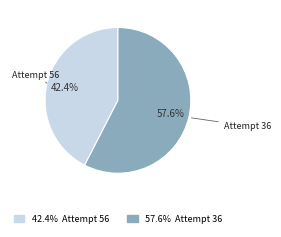

Is there a majority slice in this chart?

Yes